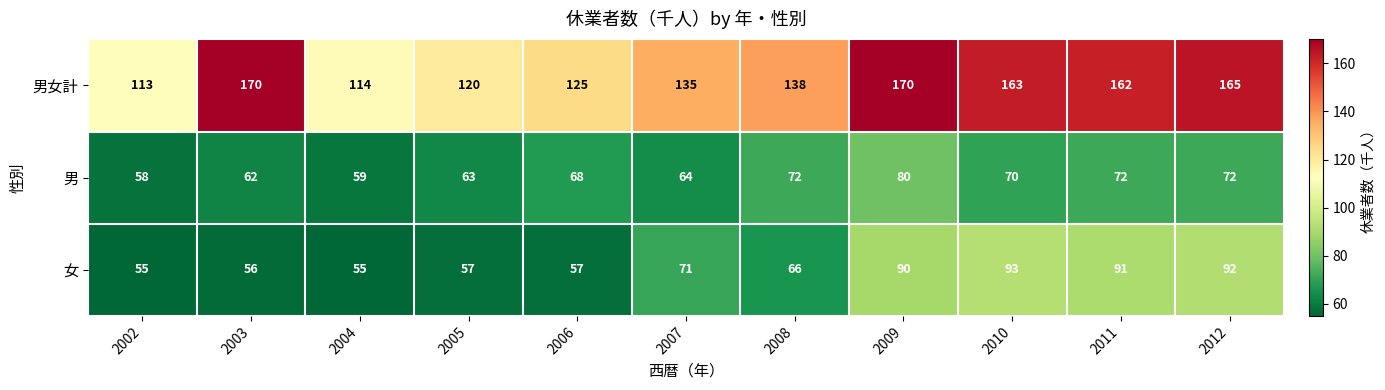

What is the difference between the highest and lowest values at 2003?

114